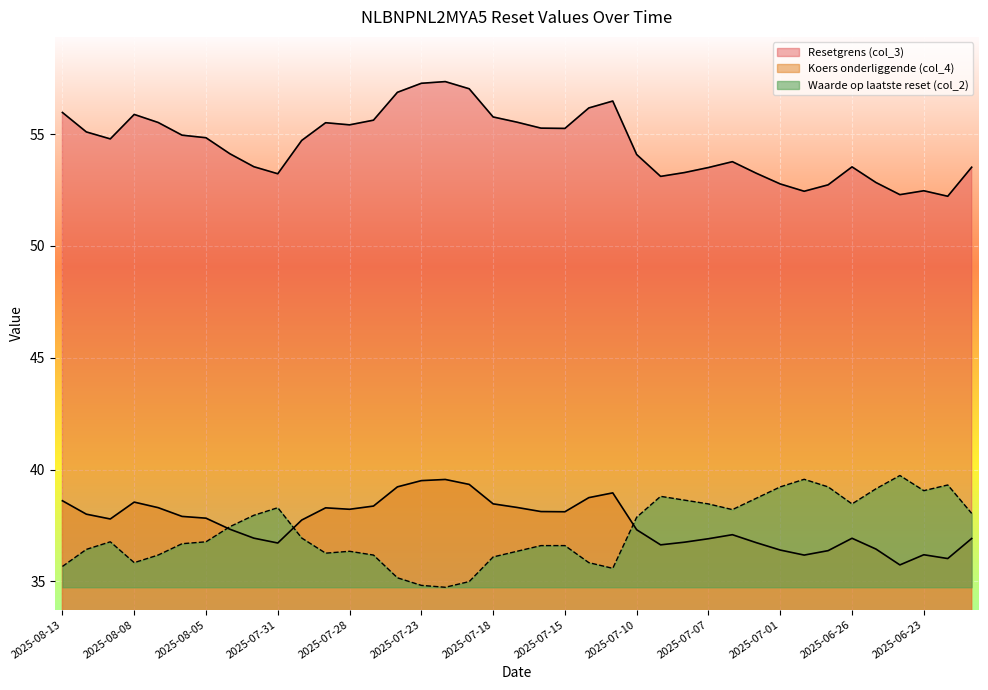

True or false: Resetgrens (col_3) and Waarde op laatste reset (col_2) cross at least once.

False